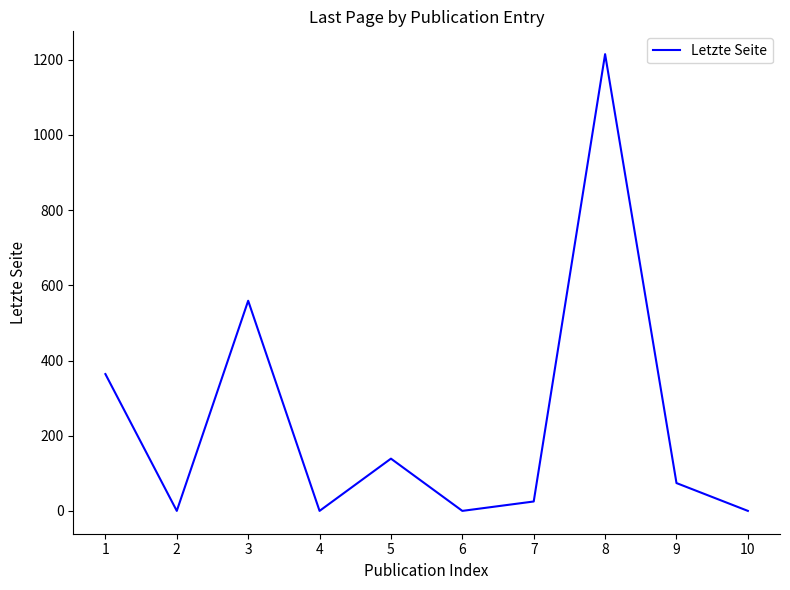

How many values are below 74?

5